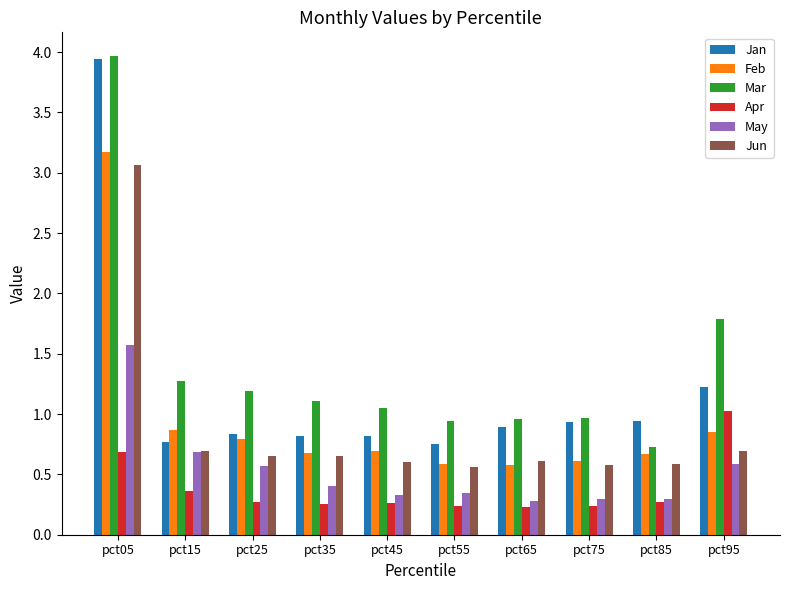

At how many categories does at least one series exceed 1?

6